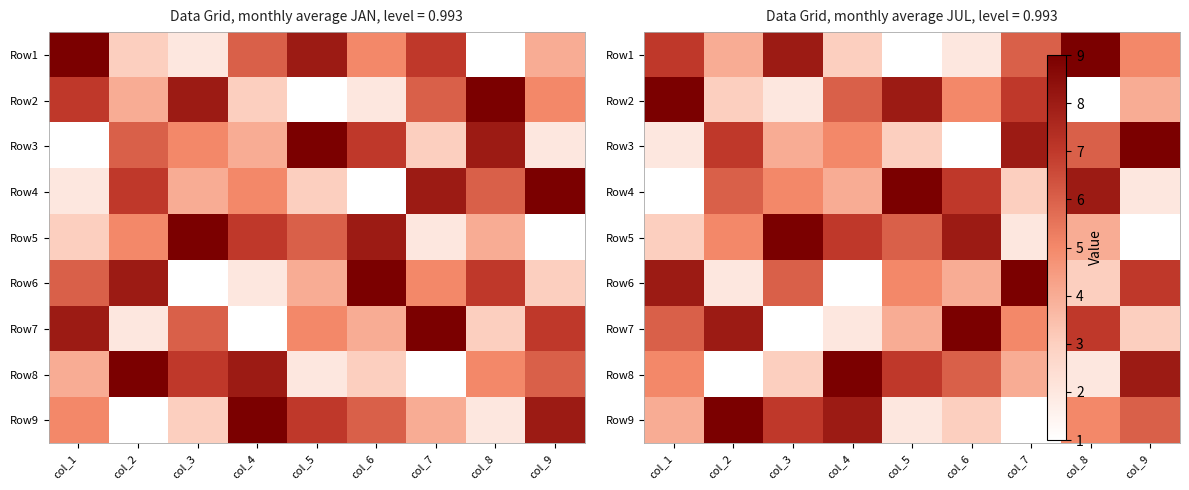

Which label corresponds to the smallest value in the chart?

col_5